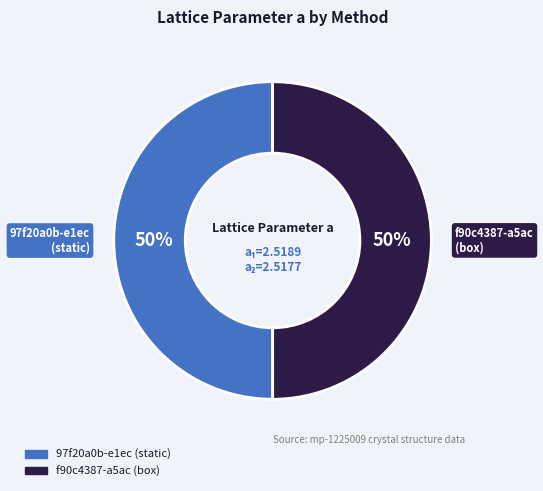

The f90c4387-a5ac (box) slice represents 63% of the pie. True or false?

False